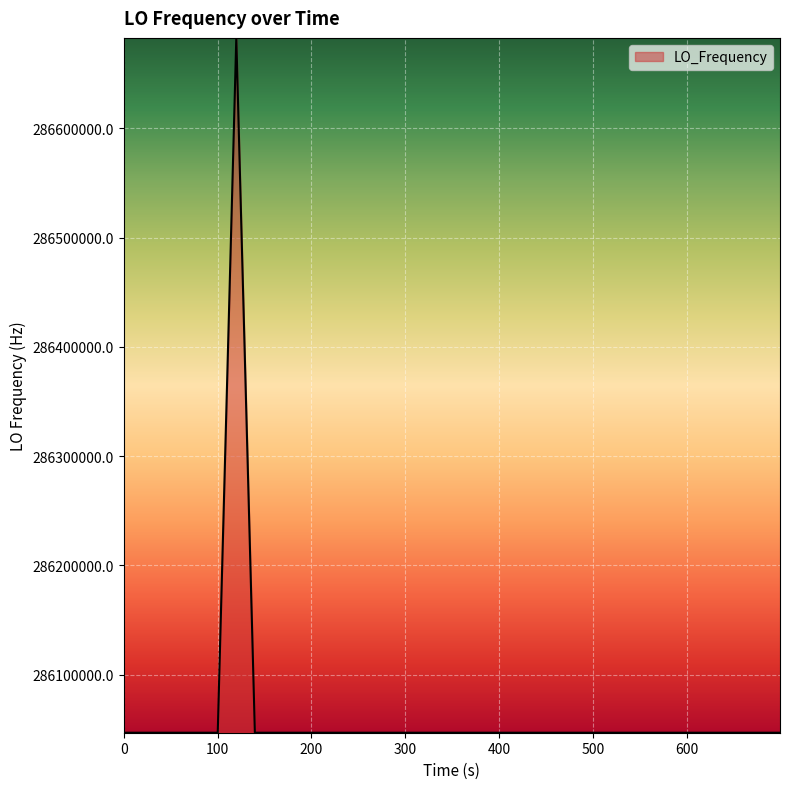

What is the maximum value shown in the chart?

286682703.7